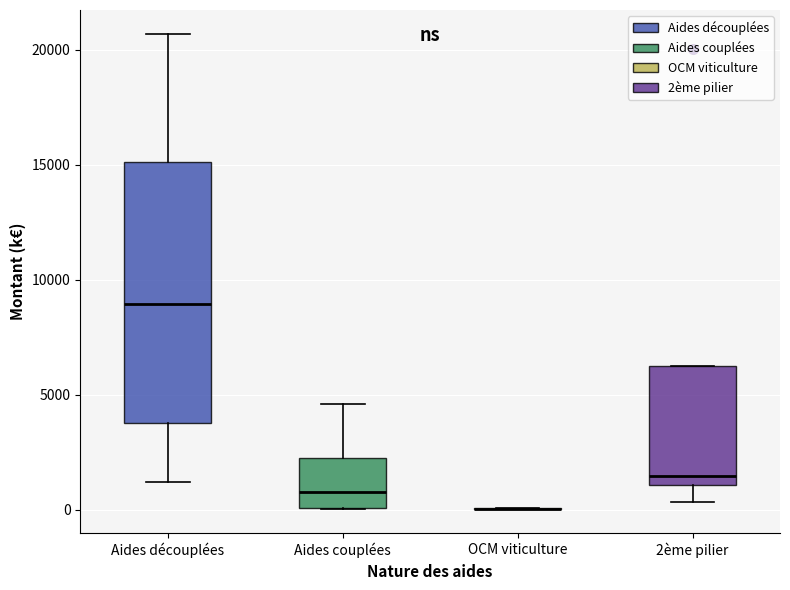

Where is the upper edge of the box for Aides découplées on the y-axis? The values are not printed on the chart, so give them approximately, as read against the axis.

15000